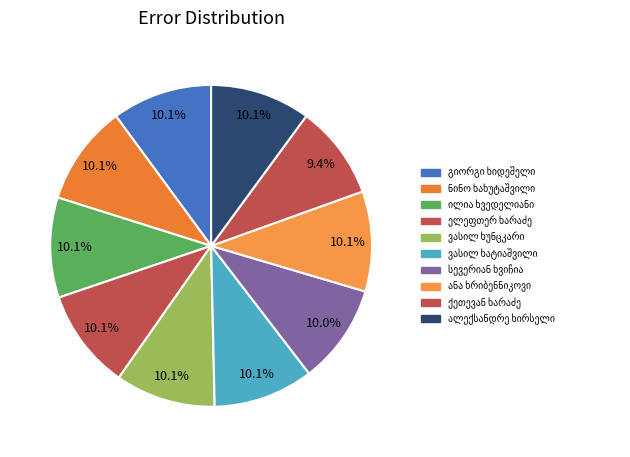

How many slices are in this pie chart?

10